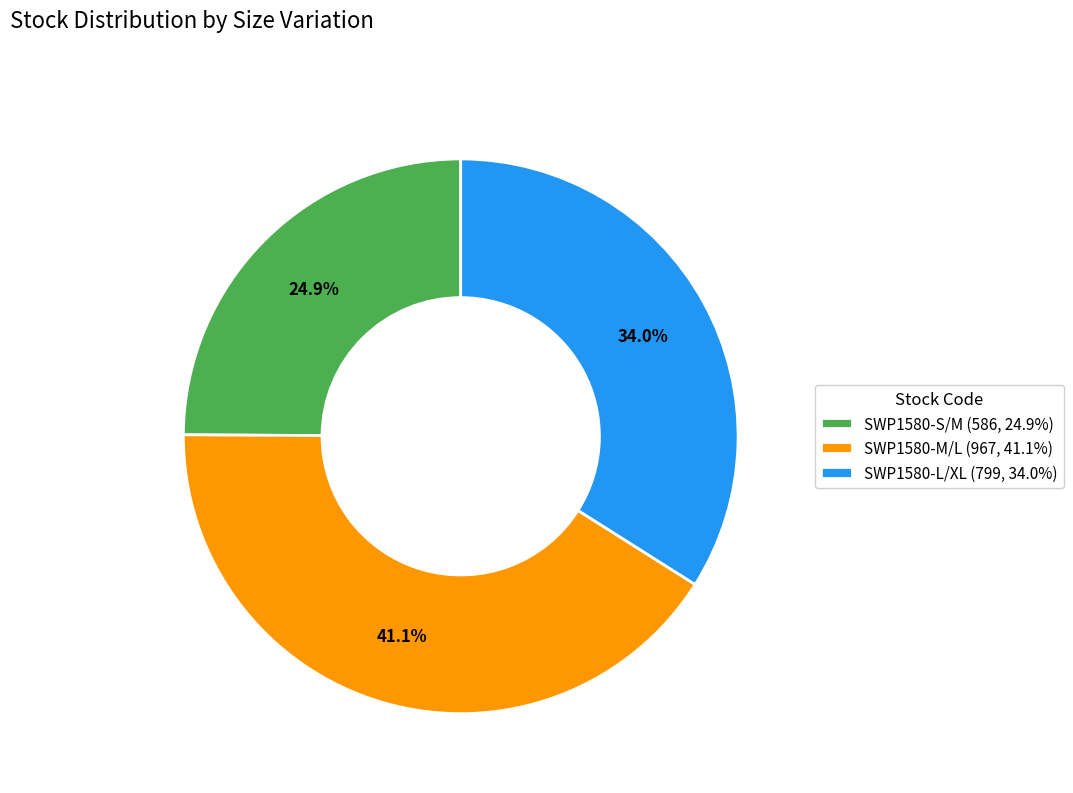

How many segments does this pie chart have?

3